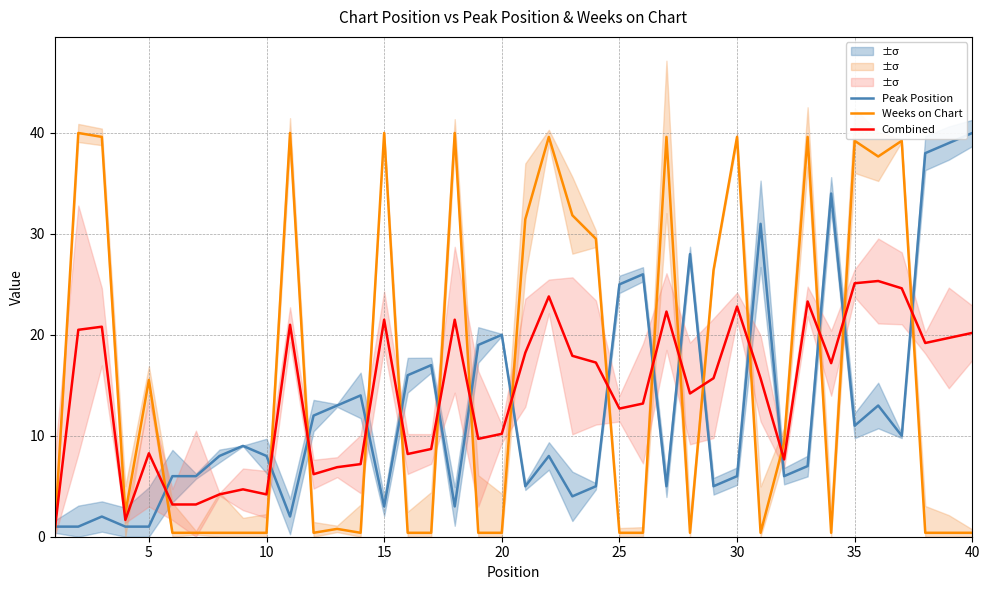

The value of Combined at 35 is 8.8. True or false?

False